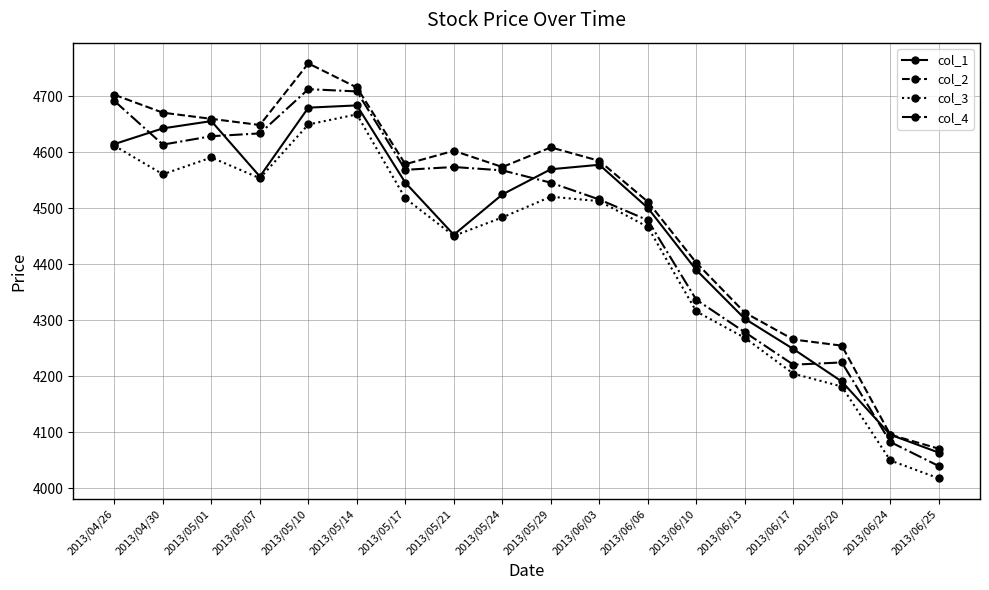

What is the difference between the highest and lowest values at 2013/06/03?

72